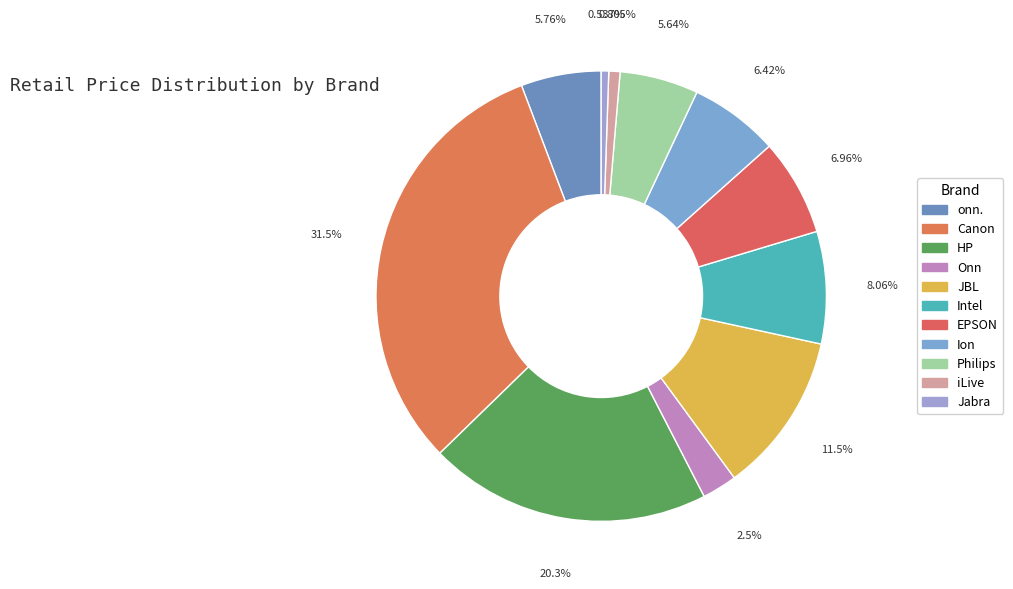

Which slice is the smallest?

Jabra